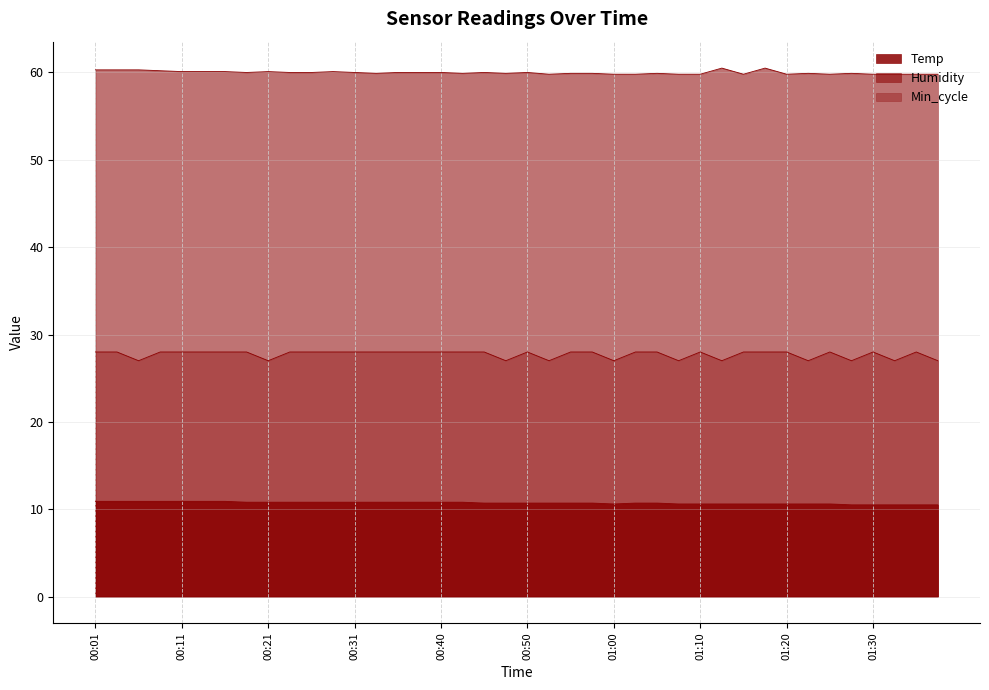

How many interior local valleys does the Min_cycle series have?

10